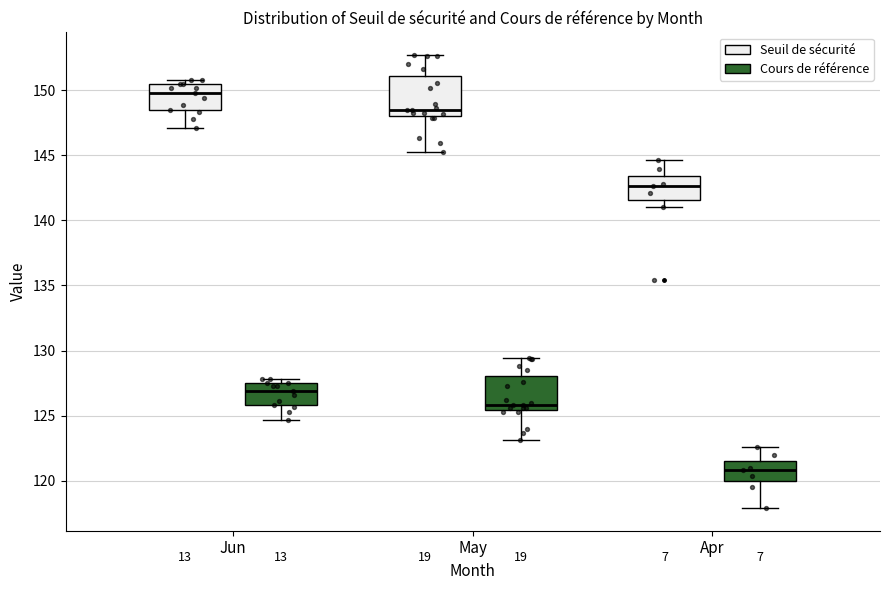

Which box's median line is the lowest?

Apr (Cours de référence)